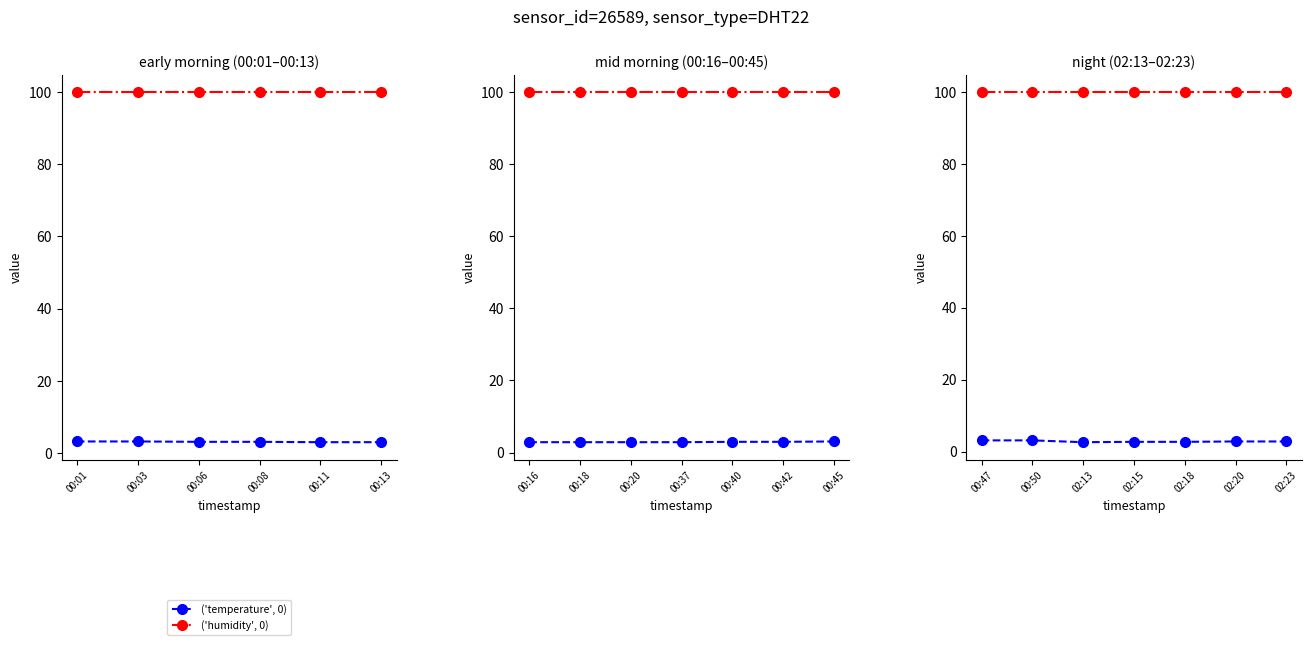

In ('temperature', 0), how many points are lower than both neighbors (excluding endpoints)?

1